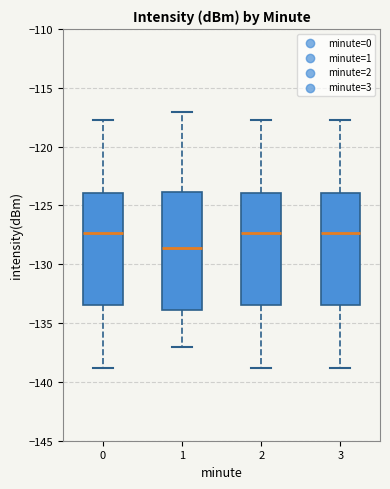

Which box's median line is the lowest?

1